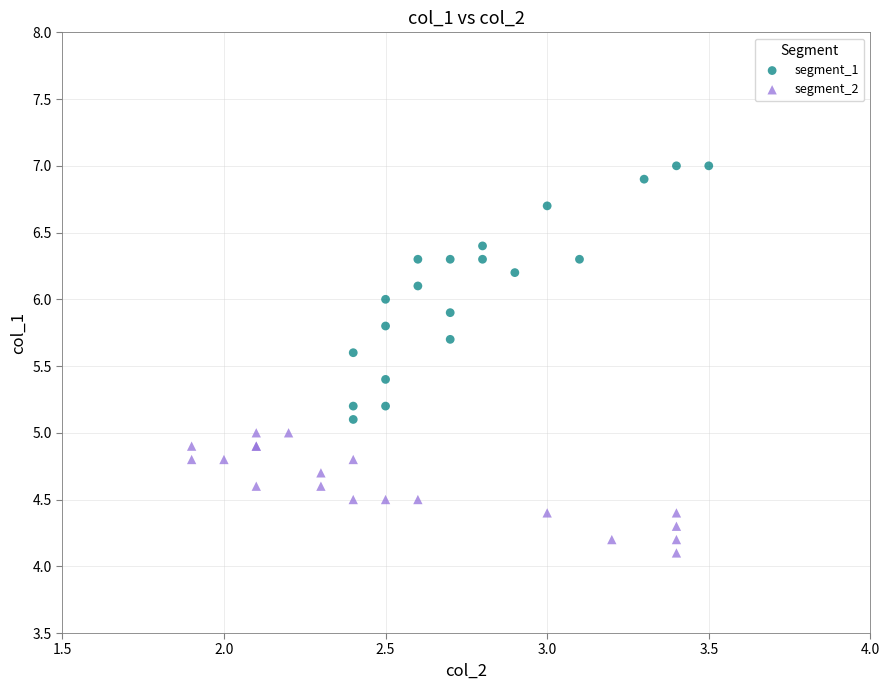

Which series reaches the minimum Y coordinate?

segment_2